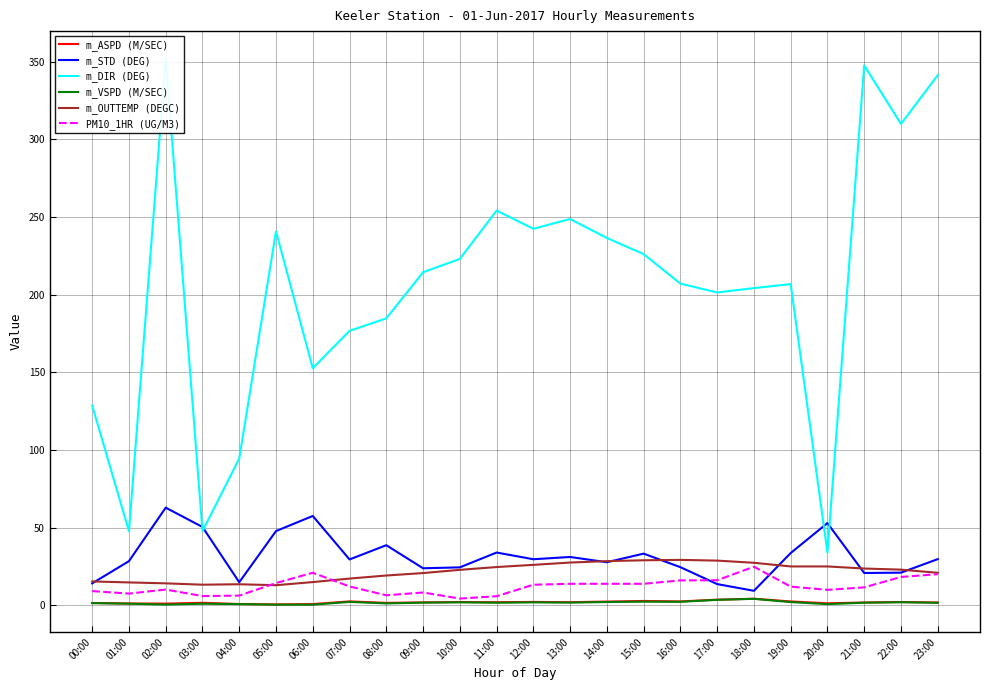

True or false: m_OUTTEMP (DEGC) has more than 2 points higher than both neighbors.

False